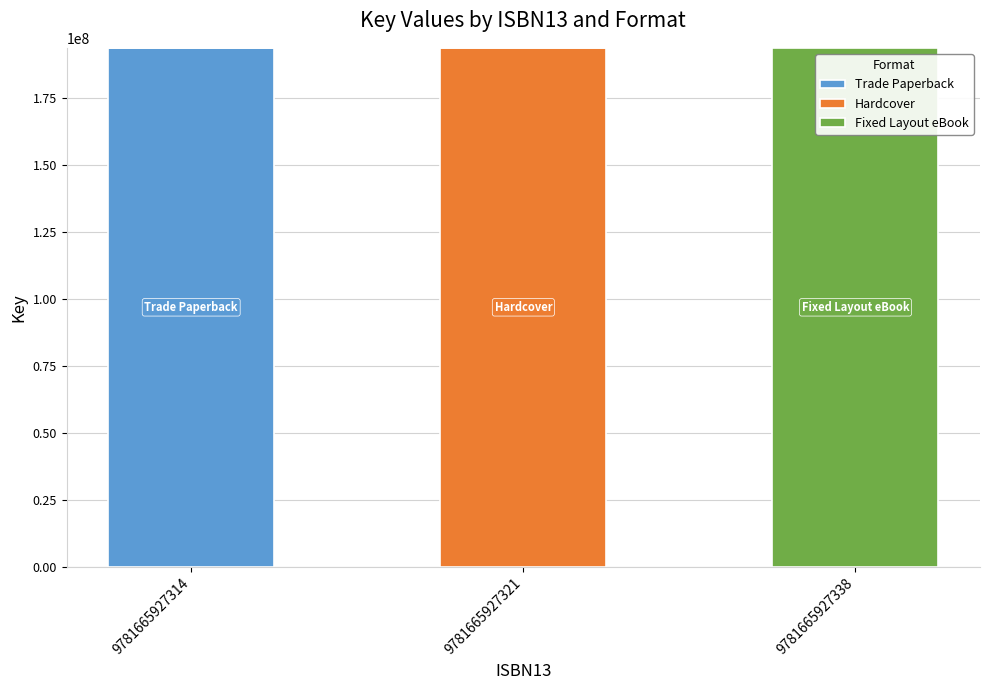

What is the total value across all series at 9781665927338?

193697273